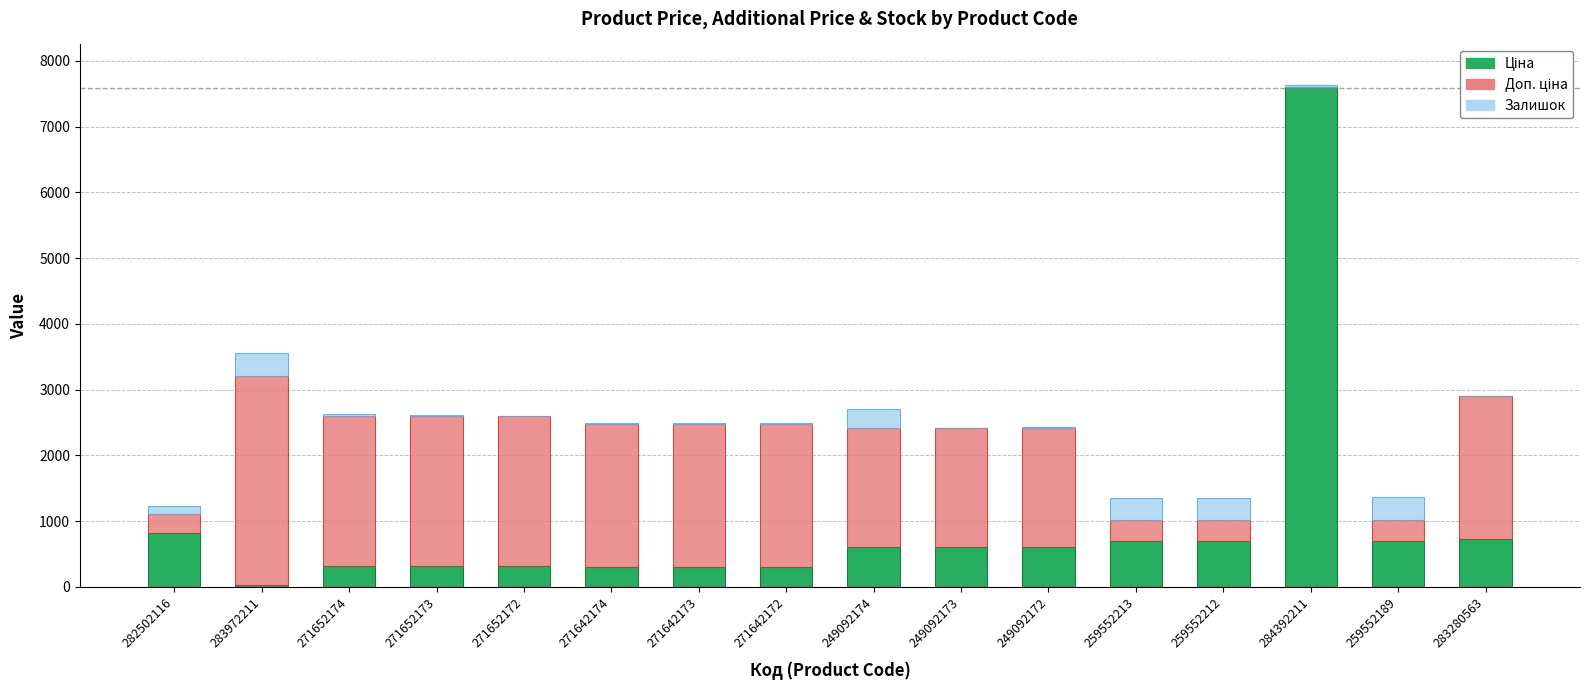

At which category is the sum across all series the highest?

284392211